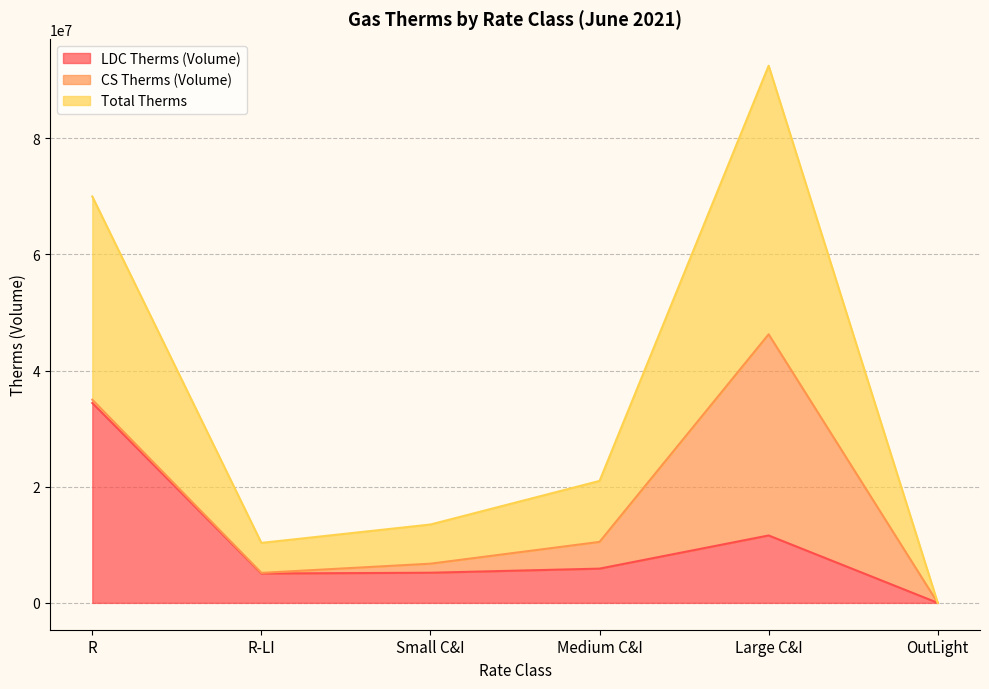

Where is the first local maximum for LDC Therms (Volume)?

Large C&I